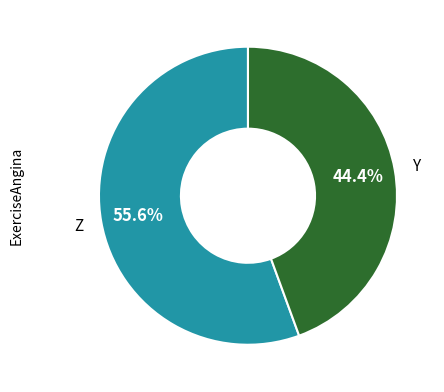

Count the number of slices in the pie.

2